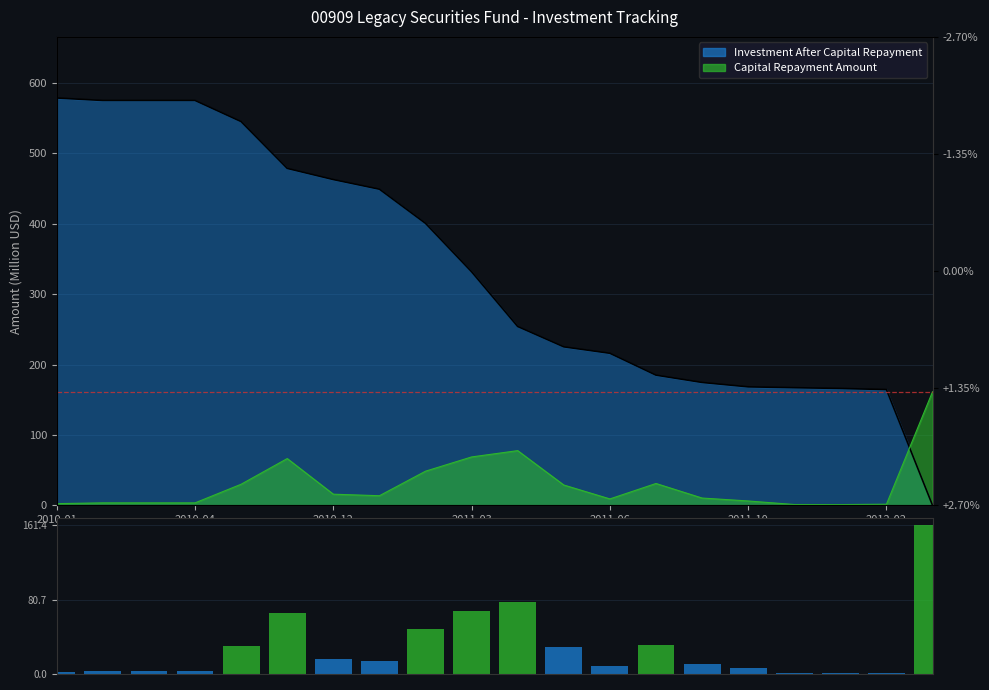

Does the chart contain stacked bars?

No